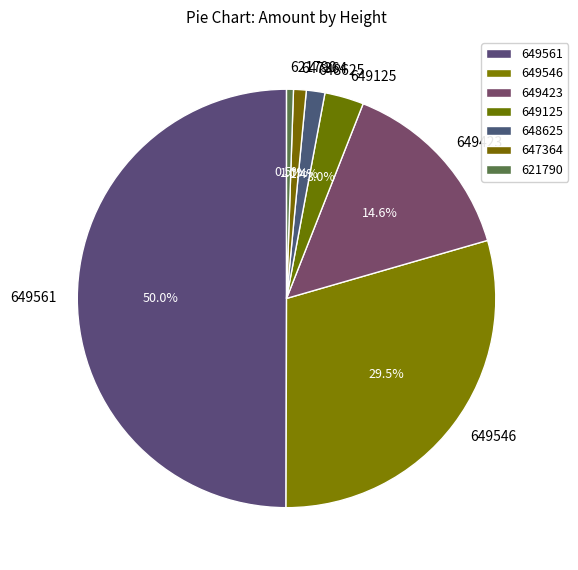

Does 649423 represent more than half of the total?

No